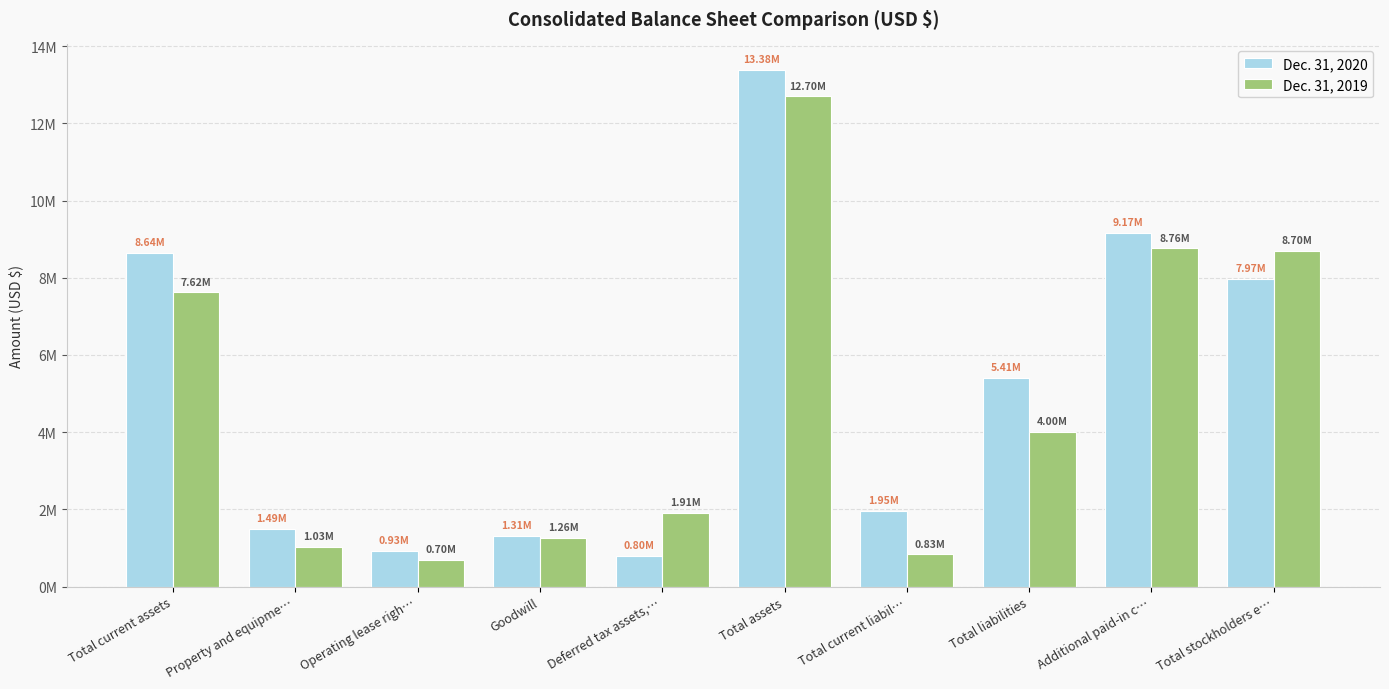

What are all the series names shown in the legend?

Dec. 31, 2020, Dec. 31, 2019